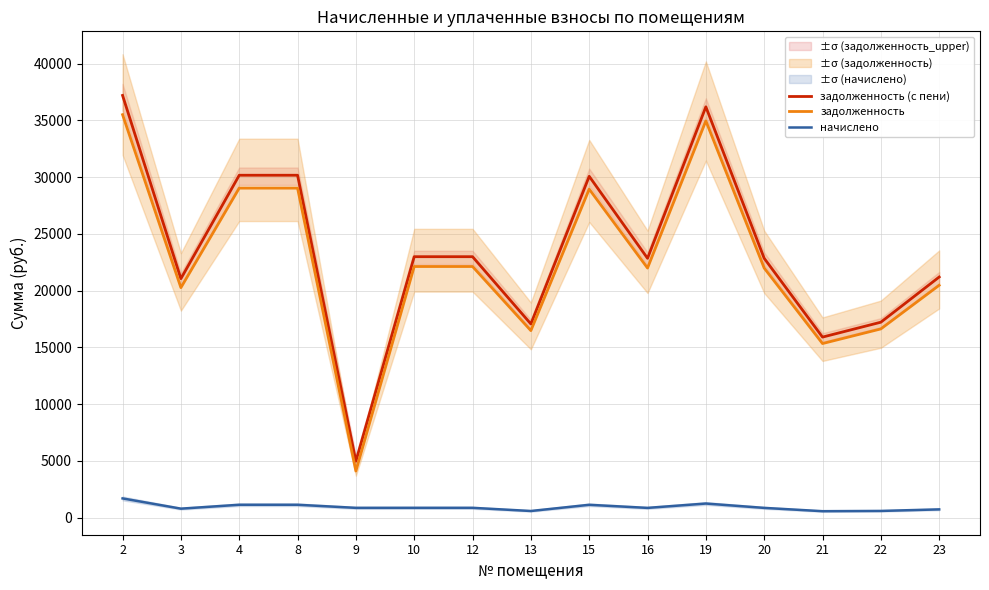

What is the difference between the maximum and second lowest values in the начислено series?

1108.2